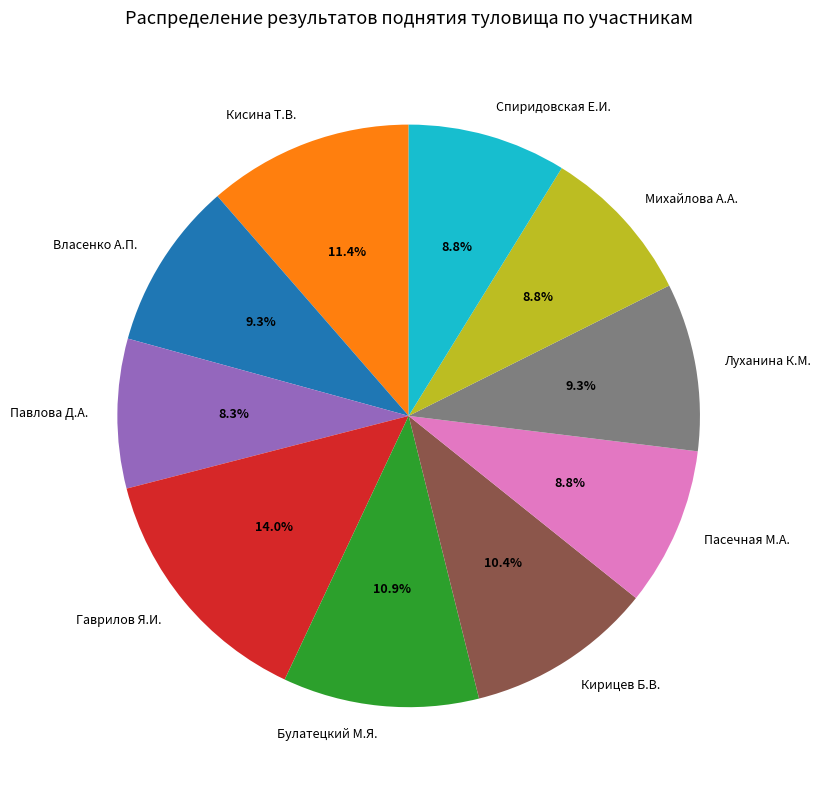

Which category has the biggest portion of the pie?

Гаврилов Я.И.